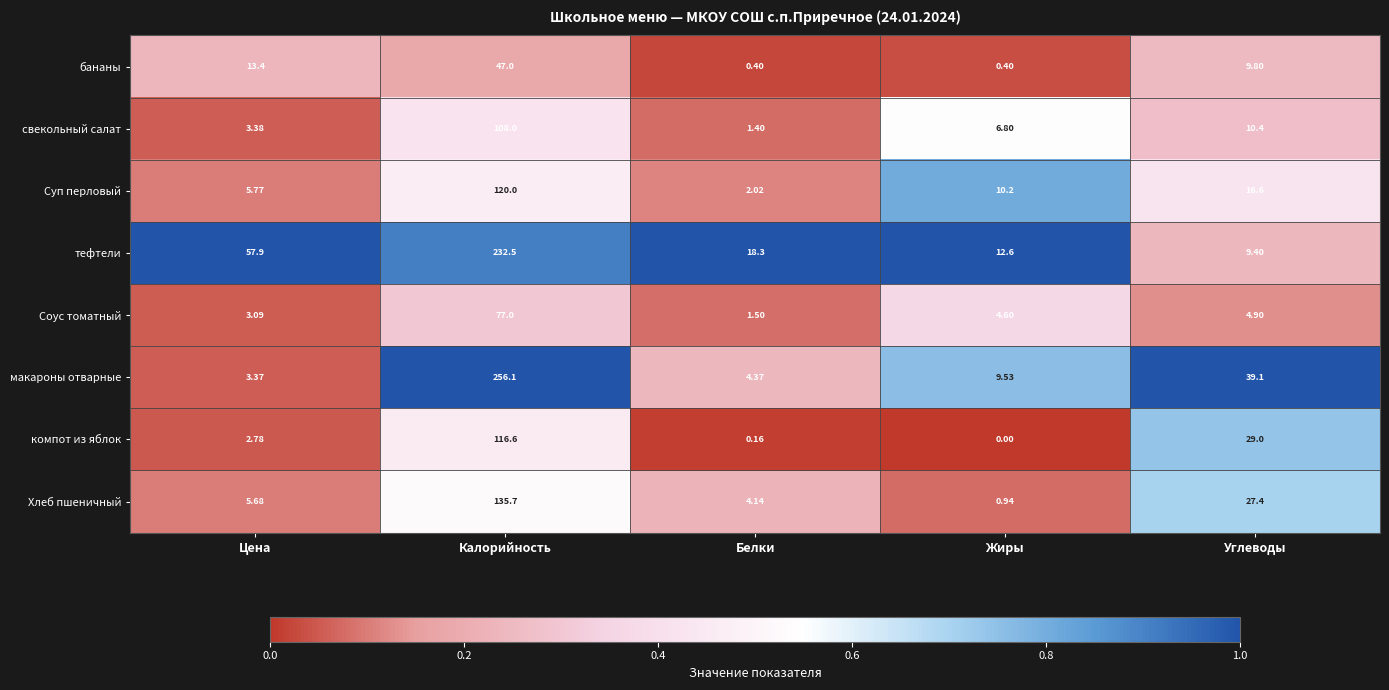

Which category has the lowest value across all series?

Жиры